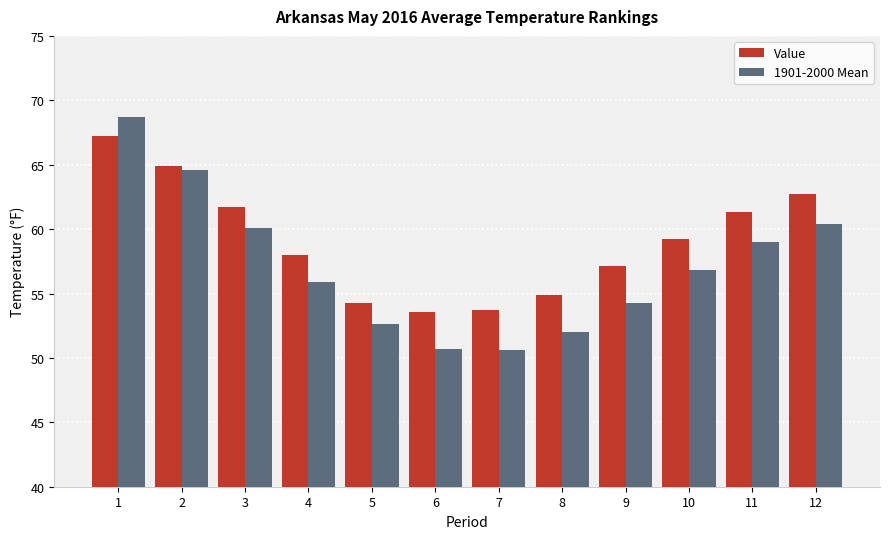

Which series changed the most between 2 and 6?

1901-2000 Mean